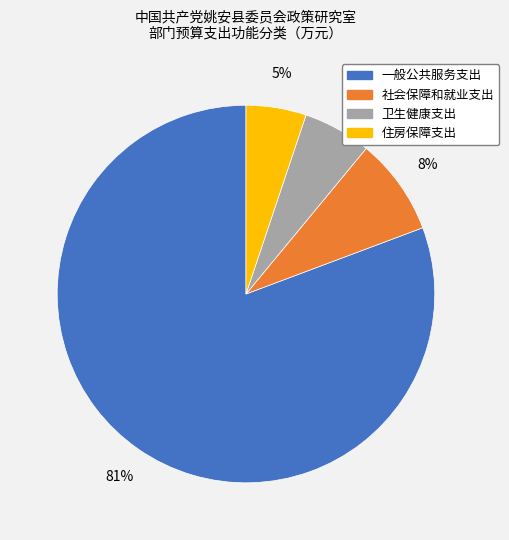

Do 一般公共服务支出 and 住房保障支出 together represent more than half of the pie?

Yes